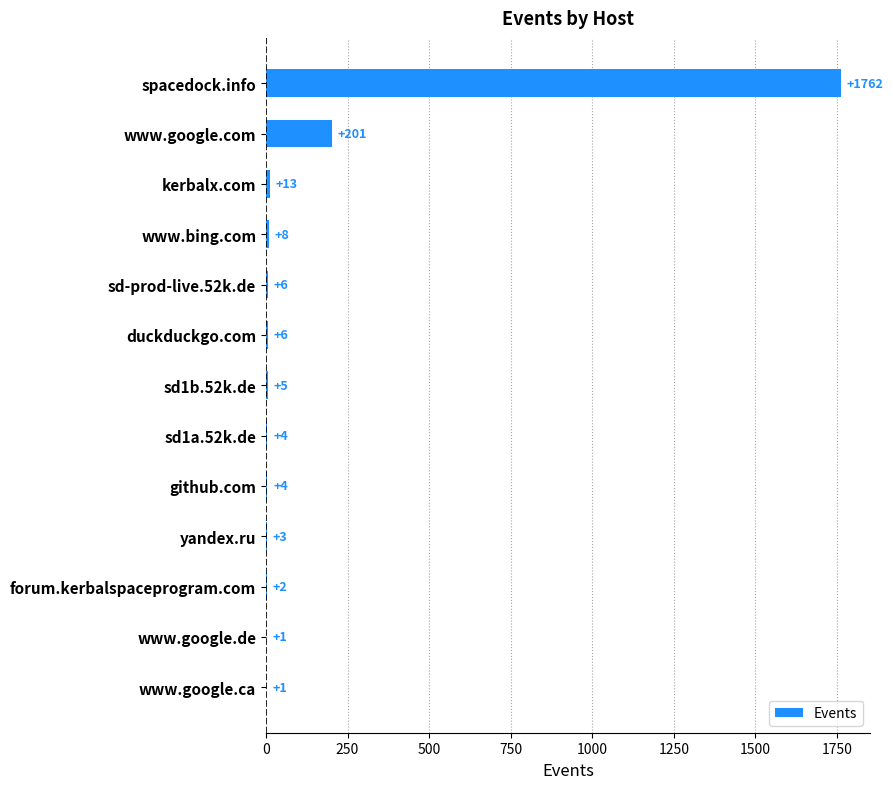

Reading bottom to top, extract all data points from this chart.

www.google.ca=1	www.google.de=1	forum.kerbalspaceprogram.com=2	yandex.ru=3	github.com=4	sd1a.52k.de=4	sd1b.52k.de=5	duckduckgo.com=6	sd-prod-live.52k.de=6	www.bing.com=8	kerbalx.com=13	www.google.com=201	spacedock.info=1762